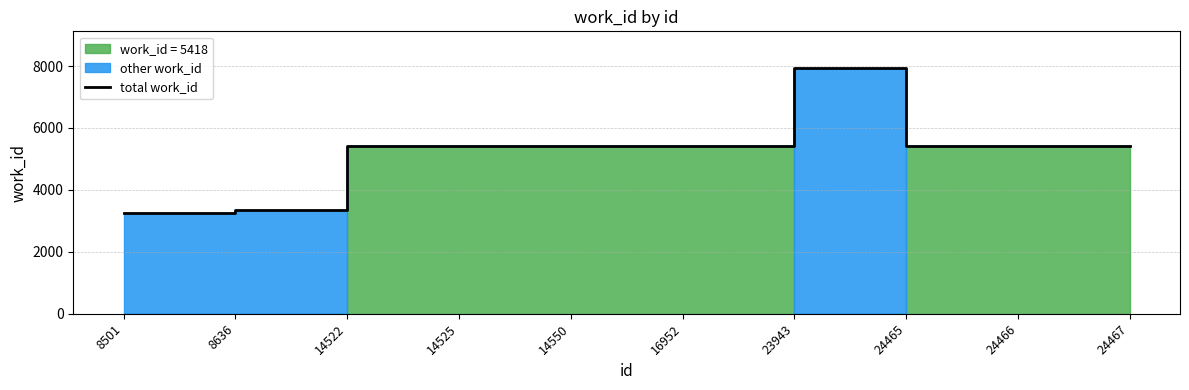

List the labels in order of value, smallest first.

8501, 8636, 14522, 14525, 14550, 16952, 24465, 24466, 24467, 23943